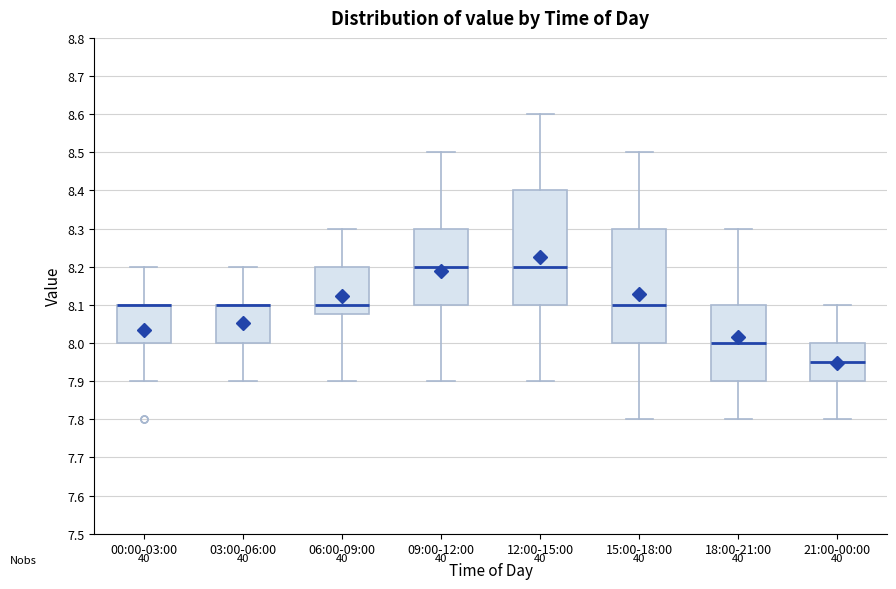

Where does the median line of the box for 09:00-12:00 sit on the y-axis? The values are not printed on the chart, so give them approximately, as read against the axis.

8.20